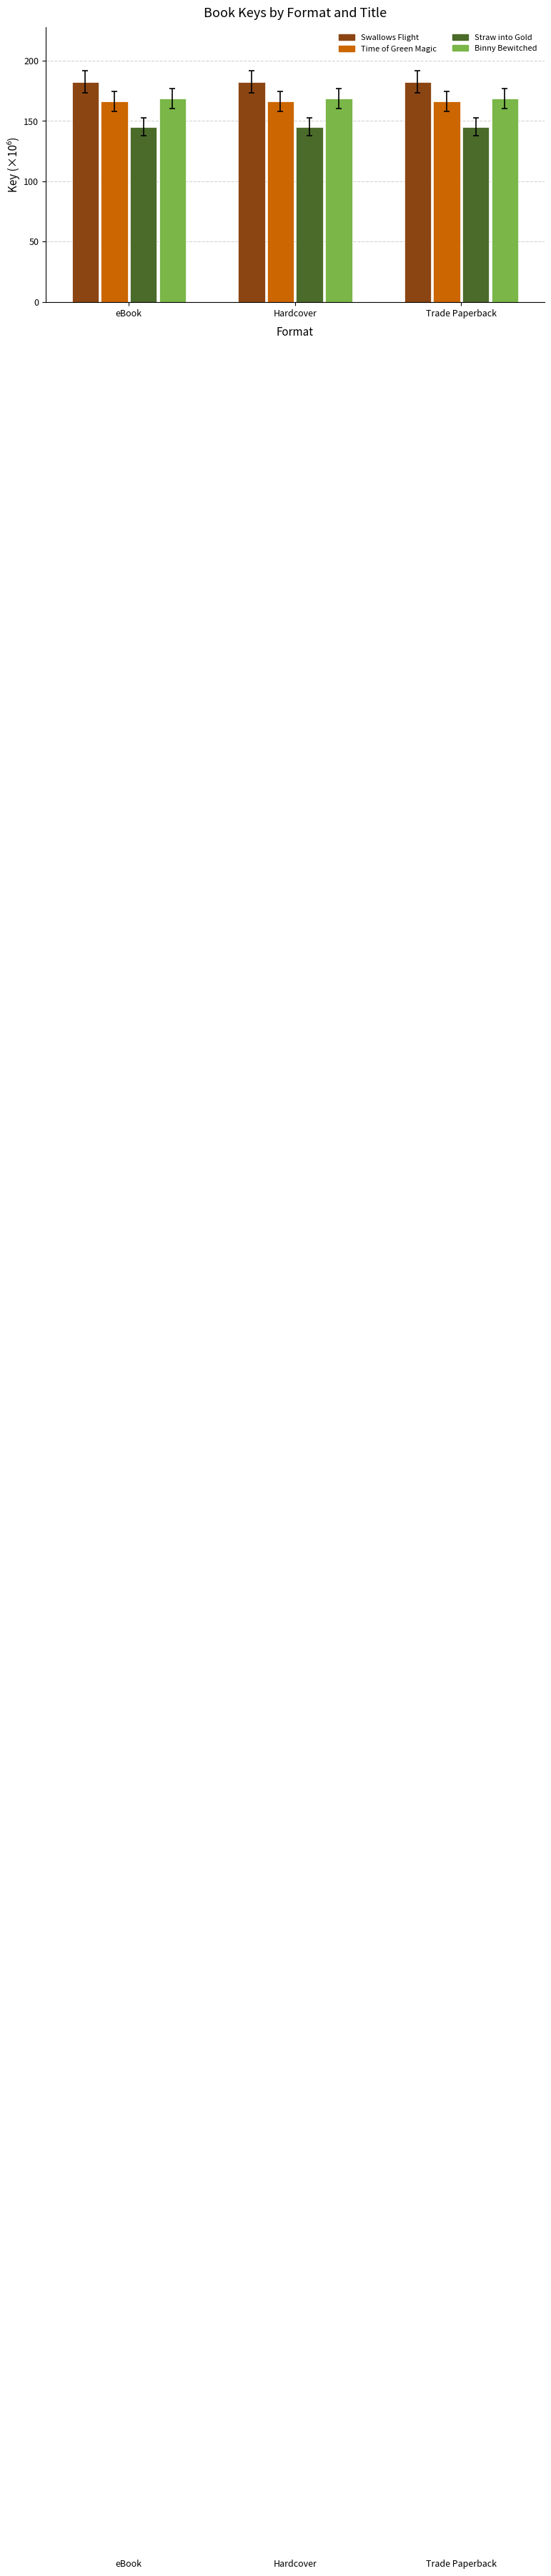

Read the Binny Bewitched value at eBook.

168.5